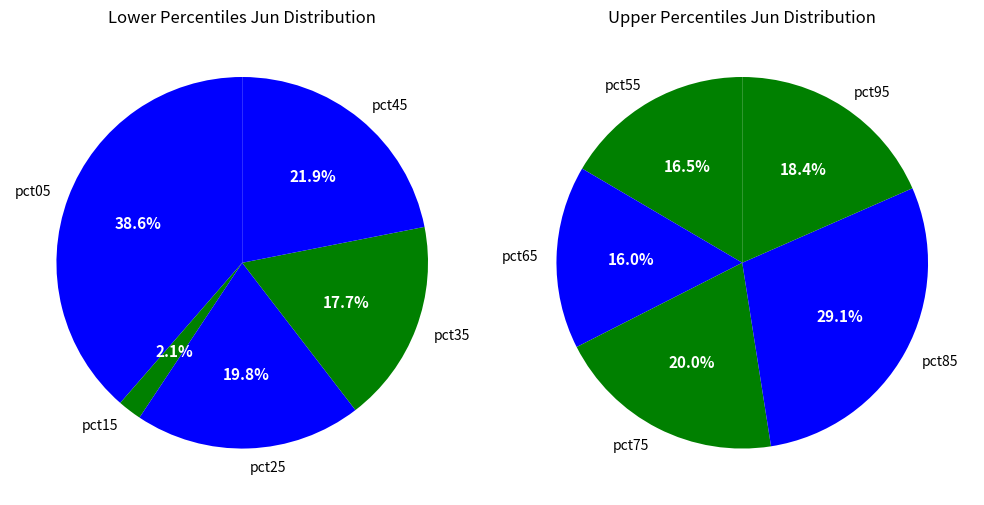

Is pct95 the majority of the pie?

No